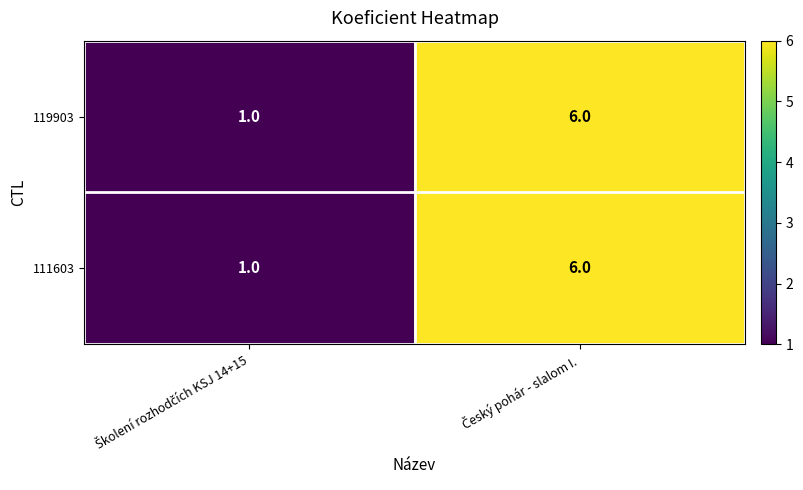

What is the smallest value displayed?

1